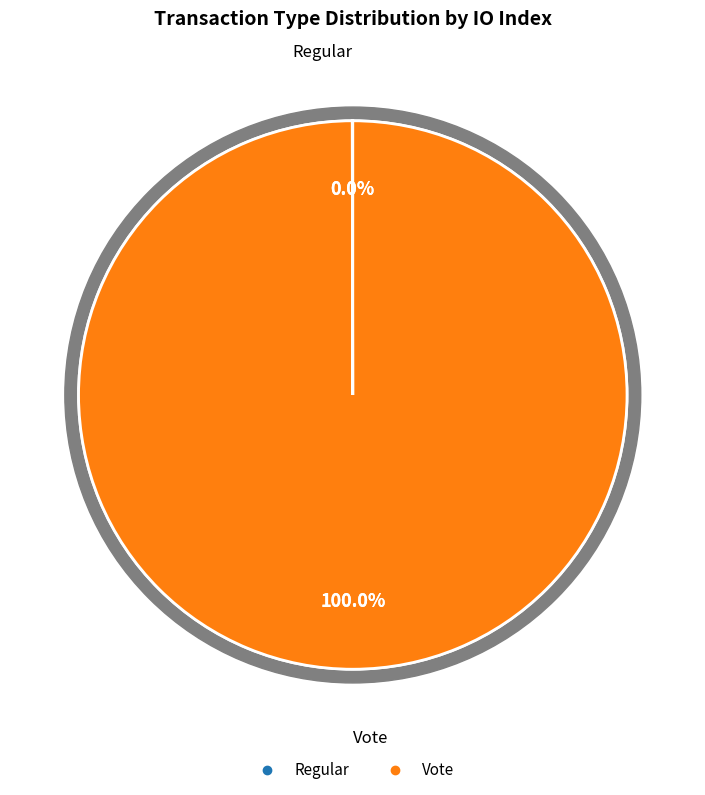

Count the number of slices in the pie.

2